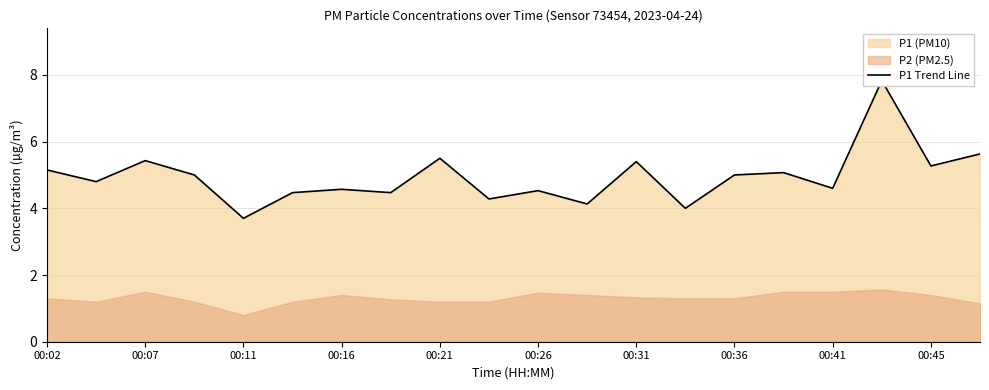

What is the minimum value shown in the chart?

3.7